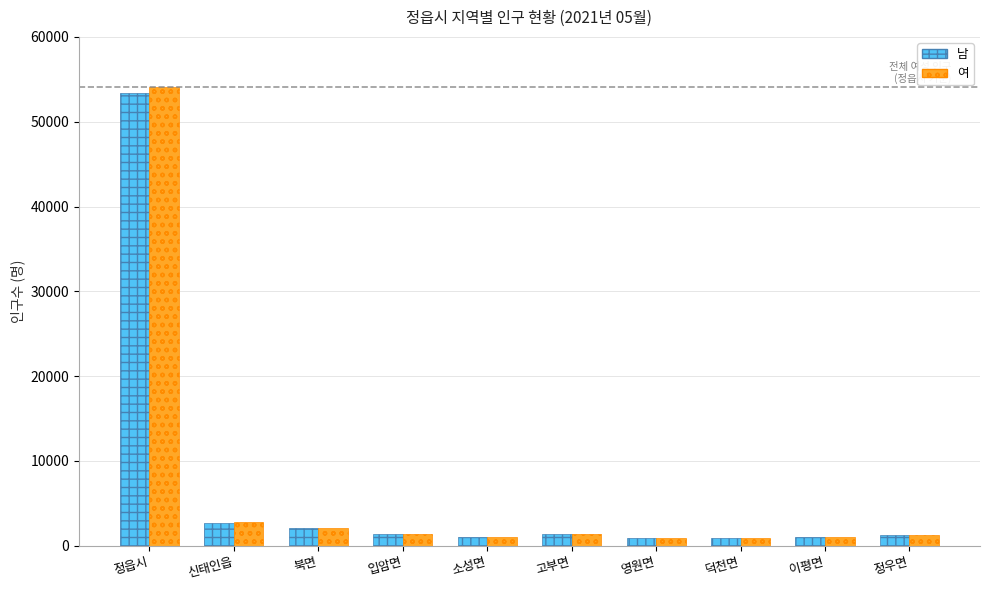

What is the total value across all series at 이평면?

2069